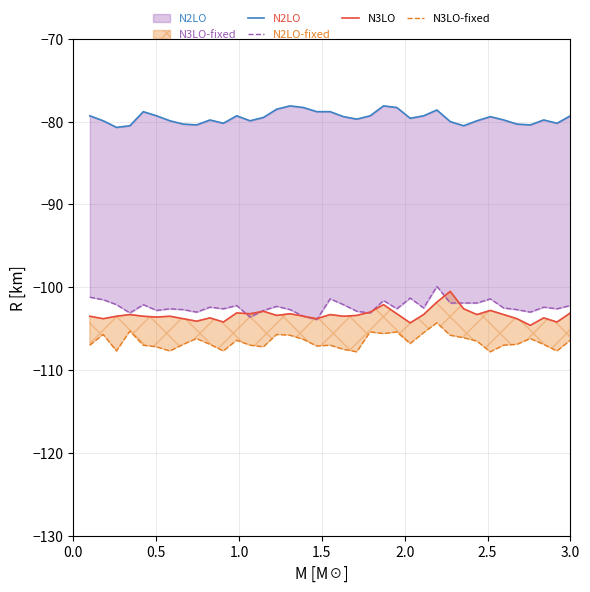

At how many categories does at least one series exceed -105?

37